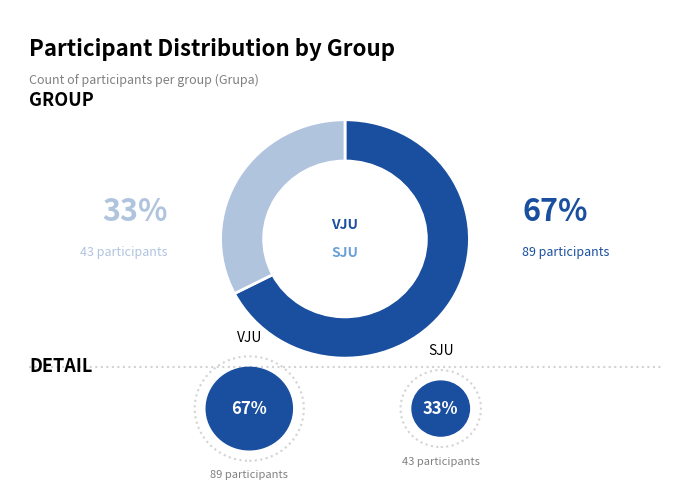

How many segments does this pie chart have?

2